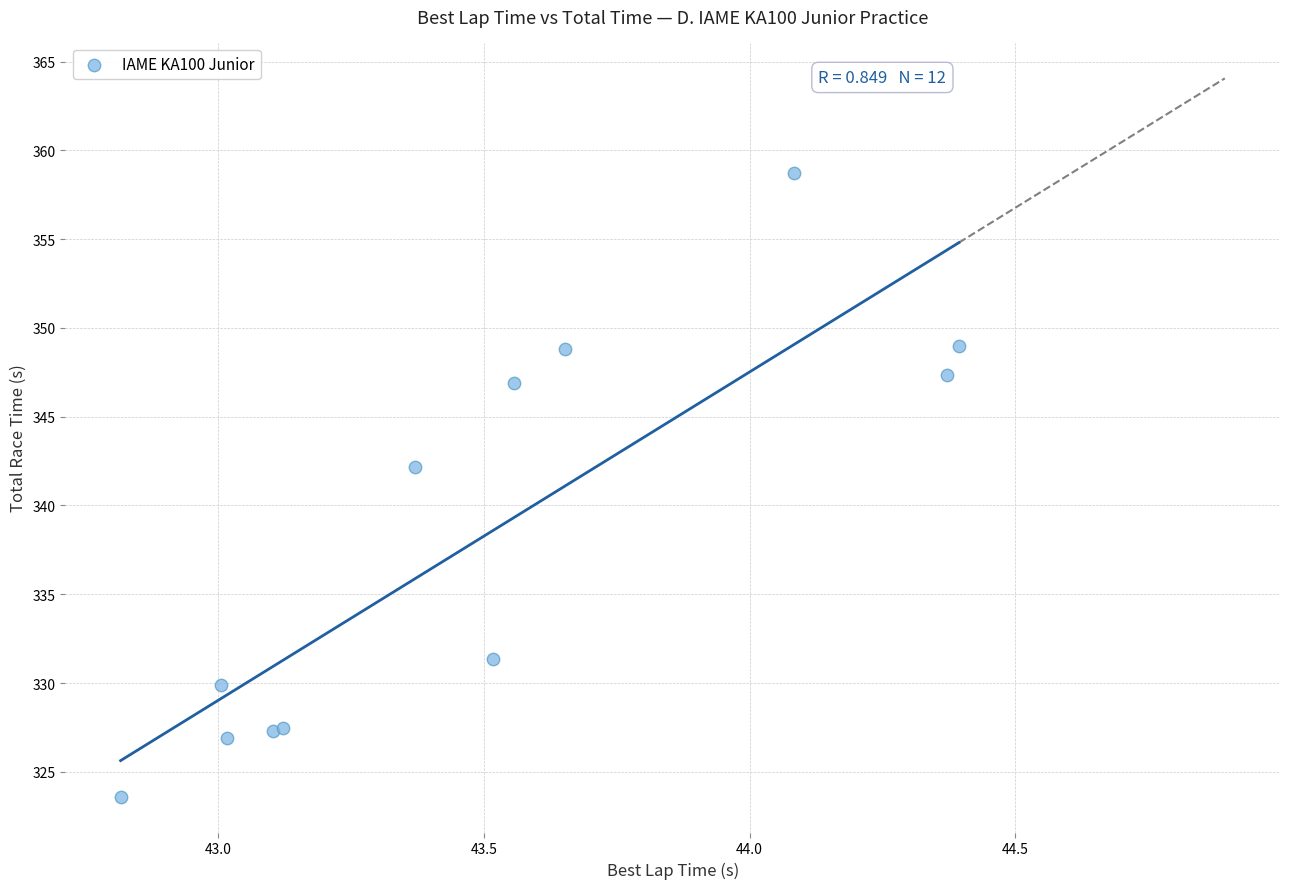

What Y value in the scatter plot is closest to 341?

342.2